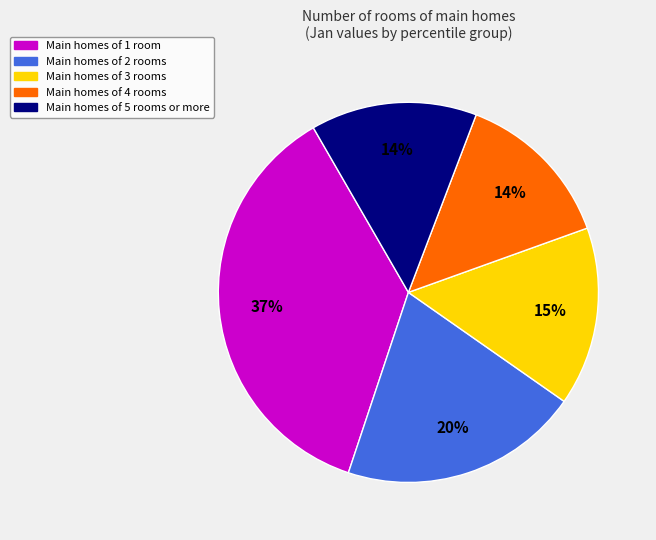

How many slices are in this pie chart?

5